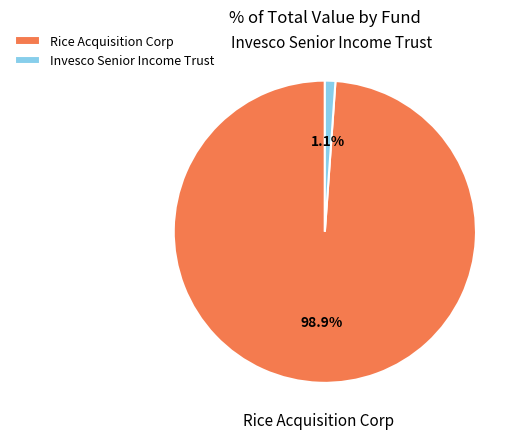

True or false: Invesco Senior Income Trust accounts for 11% of the total.

False